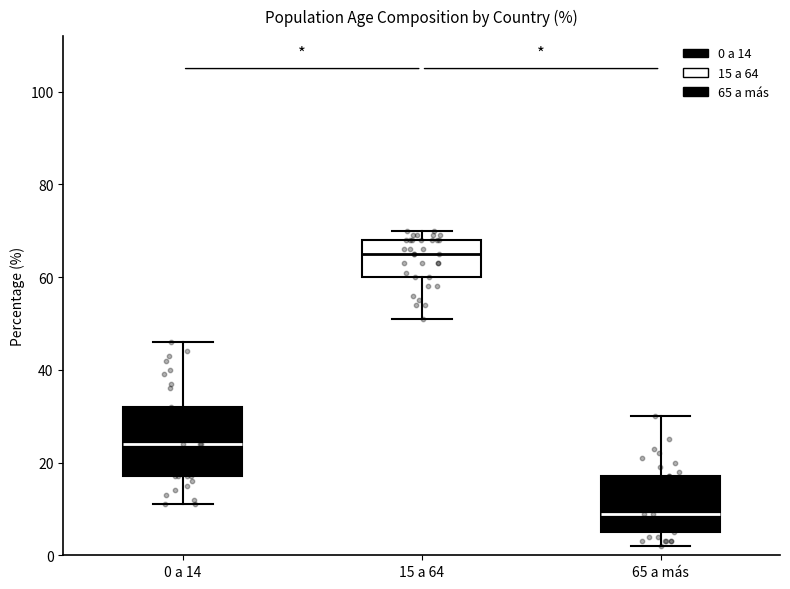

Where does the median line of the box for 15 a 64 sit on the y-axis? The values are not printed on the chart, so give them approximately, as read against the axis.

66